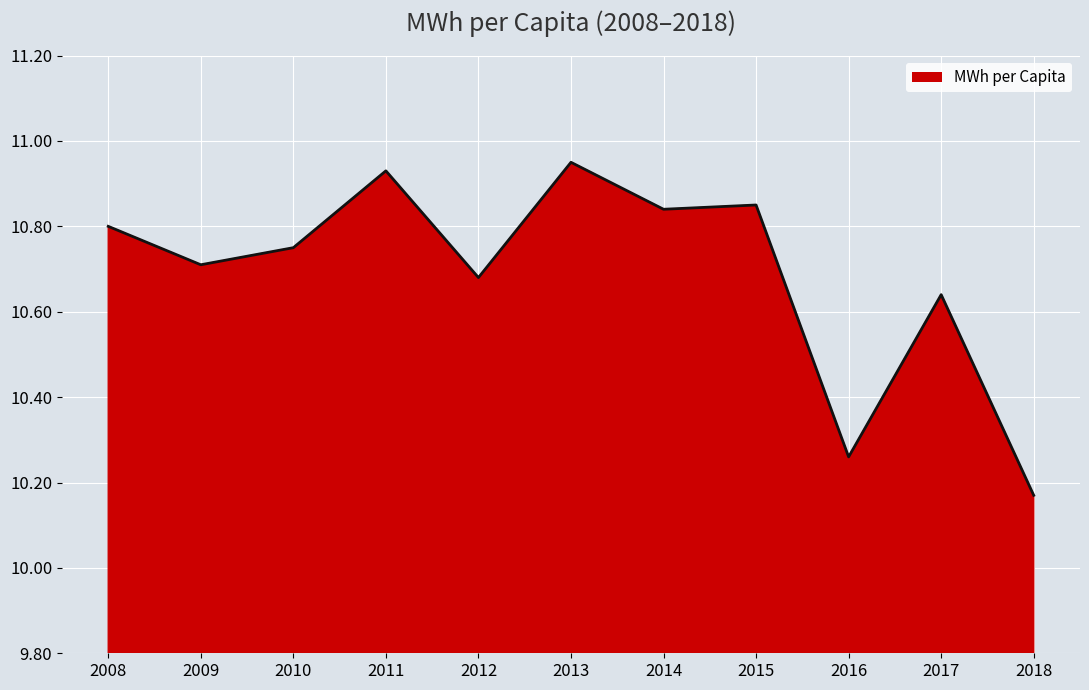

How many lines are shown in the chart?

1